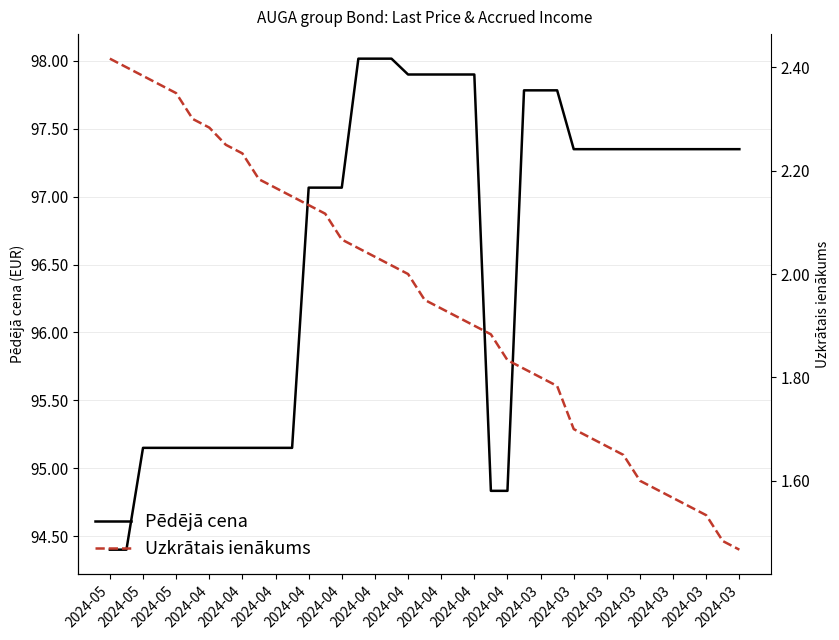

How many values in the Pēdējā cena series exceed 97?

25